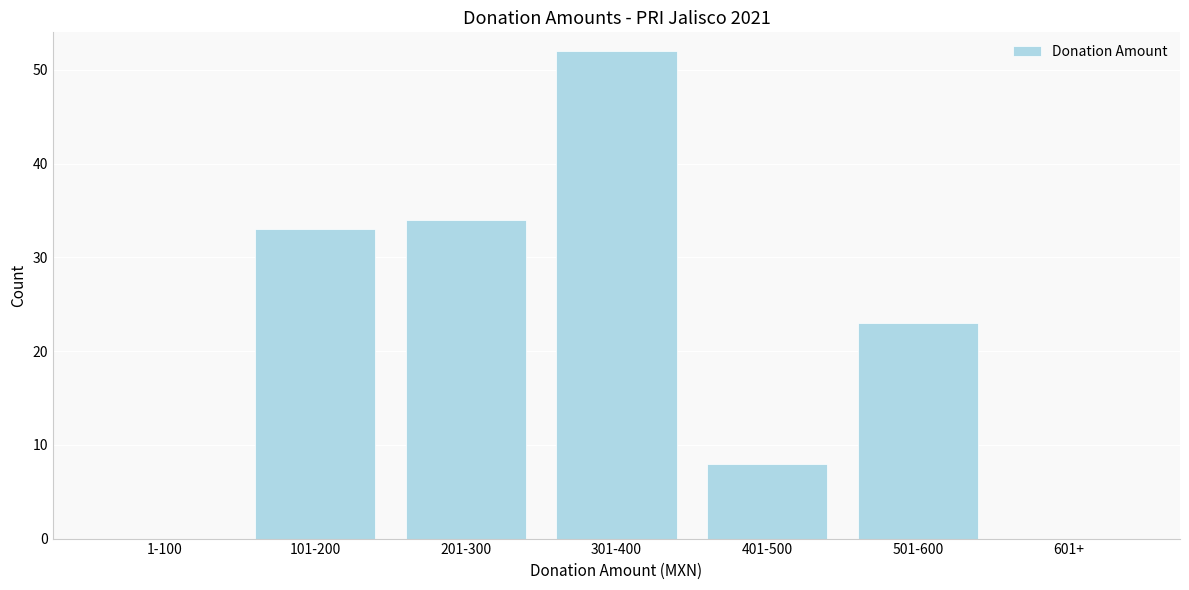

Reading right to left, list all the values displayed in this chart.

601+=0	501-600=23	401-500=8	301-400=52	201-300=34	101-200=33	1-100=0